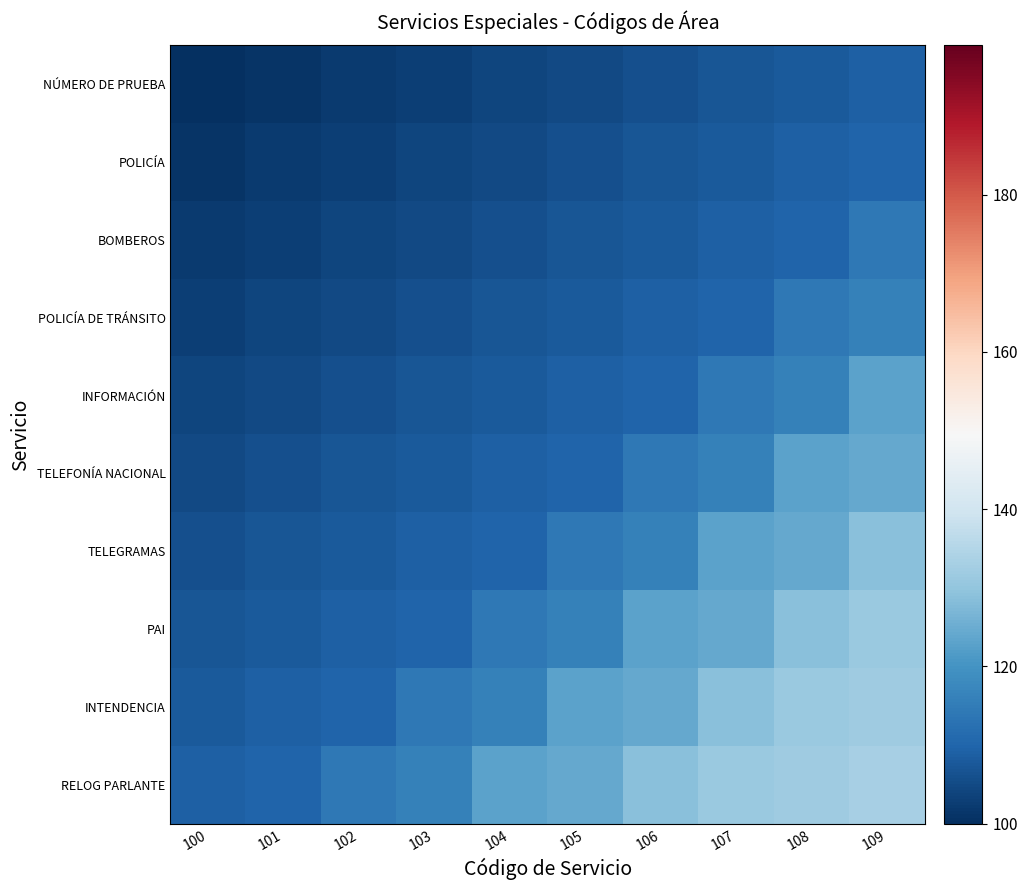

What is the minimum value shown in the chart?

100